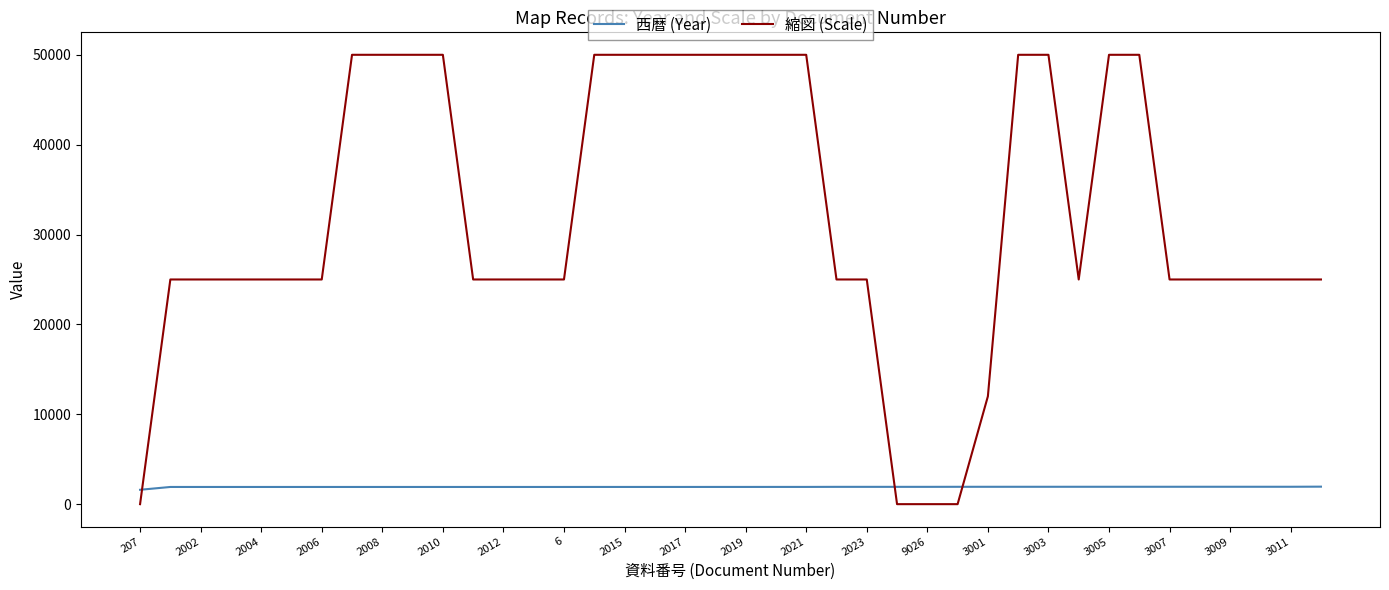

Which series has the largest total across all categories?

縮図 (Scale)